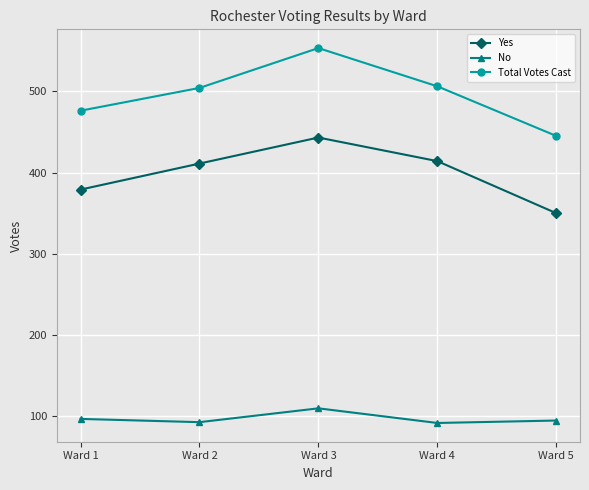

What is the value of the Total Votes Cast point at the 2nd from the left?

504